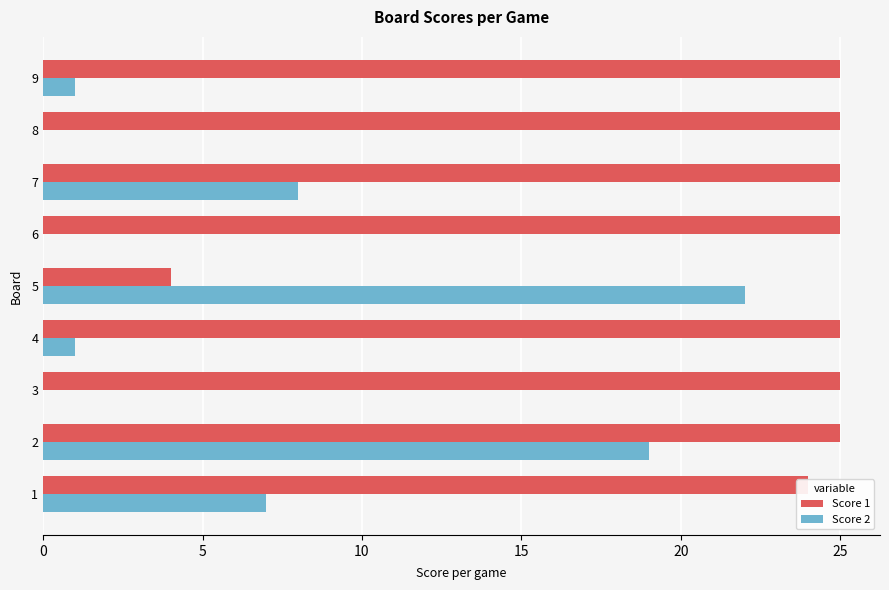

Between 2 and 7, which series saw the biggest shift?

Score 2